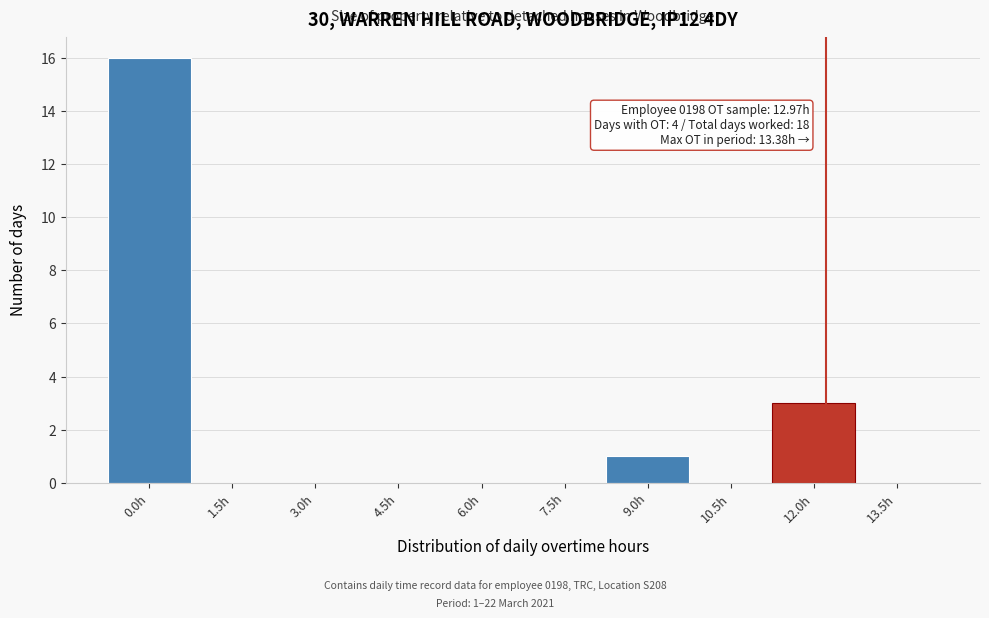

Reading right to left, what are all the values shown in this chart?

13.5h=0	12.0h=3	10.5h=0	9.0h=1	7.5h=0	6.0h=0	4.5h=0	3.0h=0	1.5h=0	0.0h=16